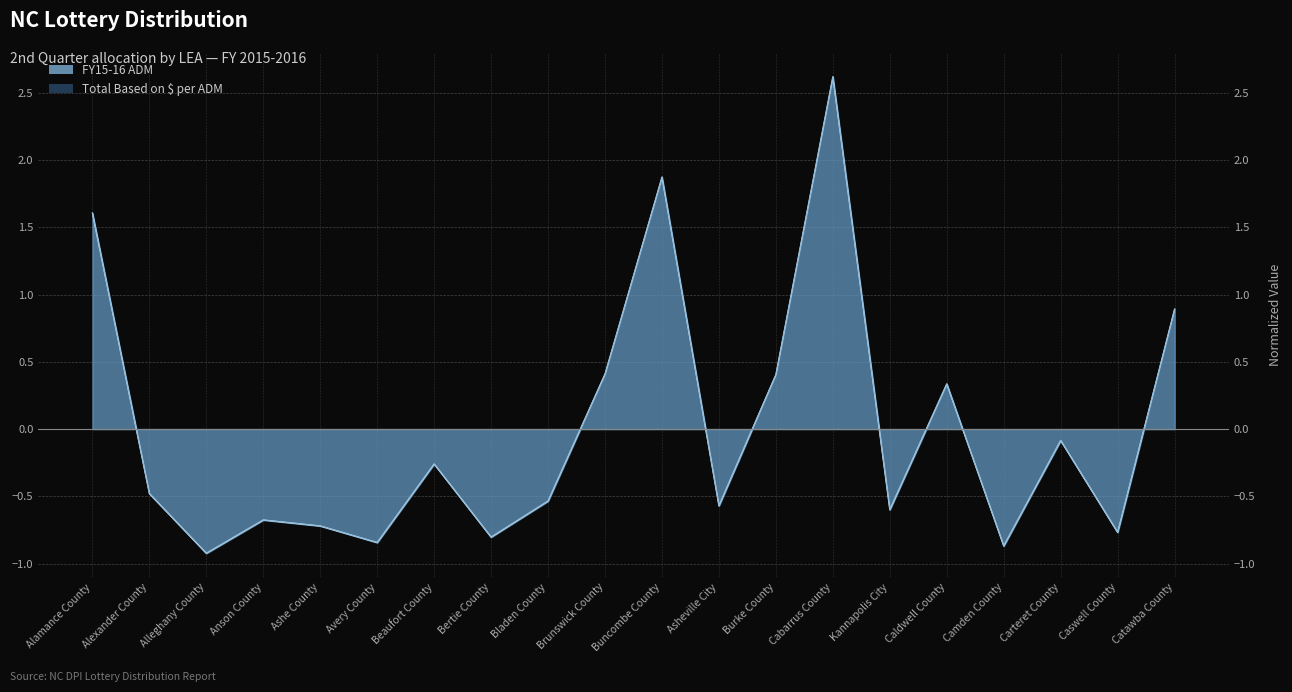

True or false: Total Based on $ per ADM (line) has a value of 0.4 at Burke County.

True